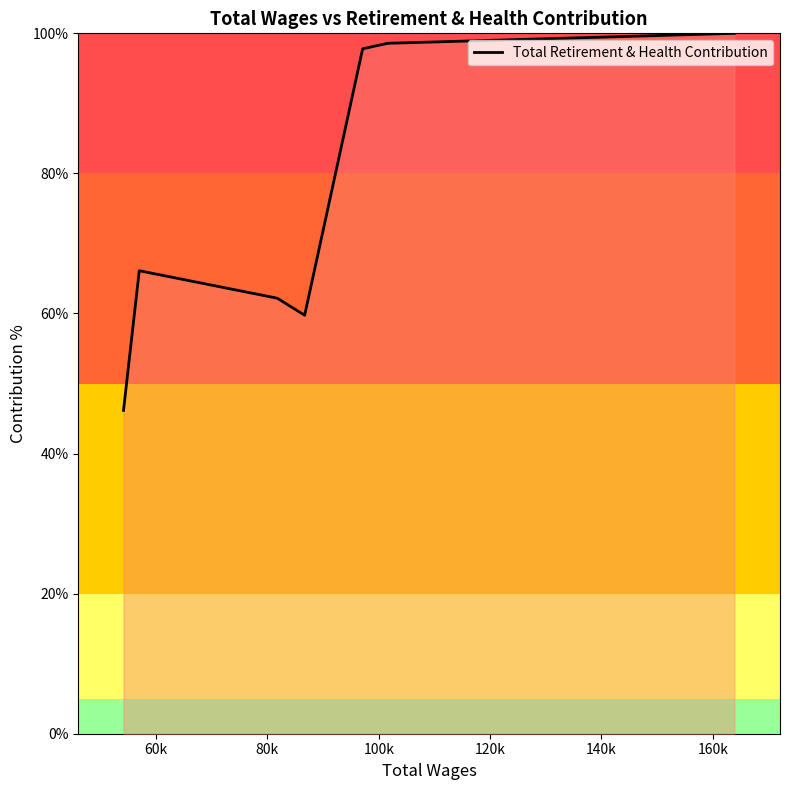

What is the sum of all values?

530.6